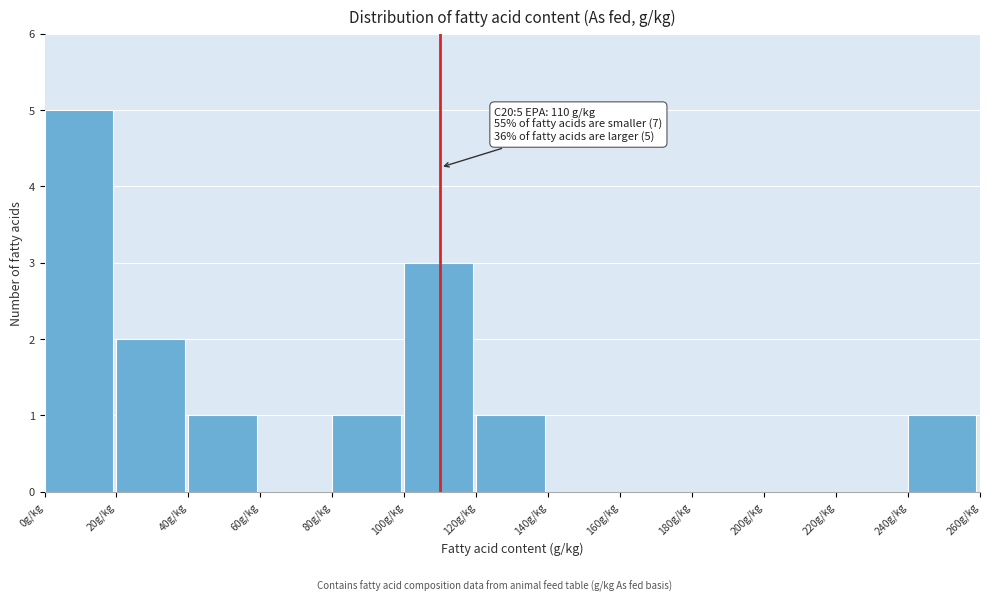

Which range on the x-axis has the tallest bar?

0 to 20